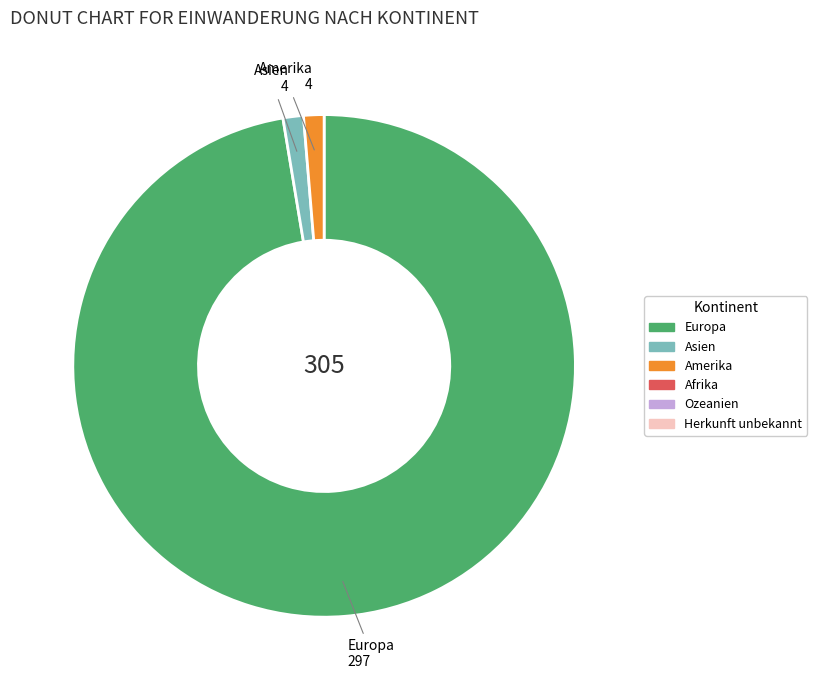

Is there a majority slice in this chart?

Yes